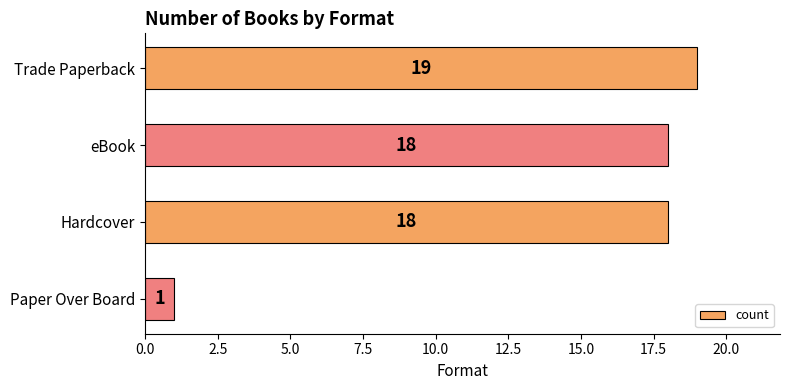

Reading top to bottom, extract all data points from this chart.

Trade Paperback=19	eBook=18	Hardcover=18	Paper Over Board=1